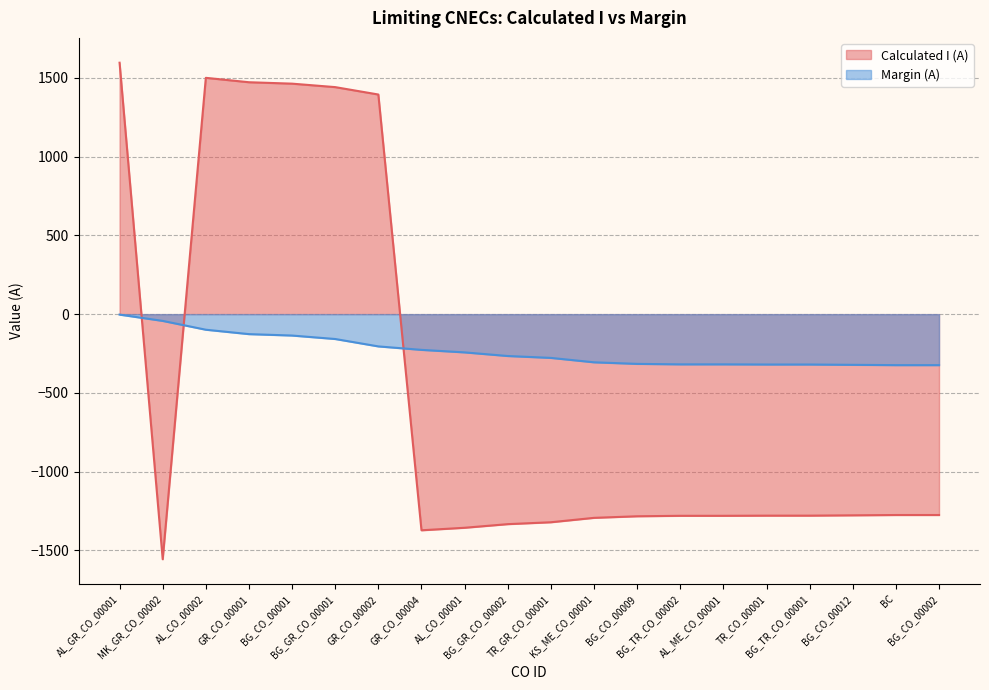

Where do Margin (A) and Calculated I (A) first cross each other?

AL_GR_CO_00001 and MK_GR_CO_00002